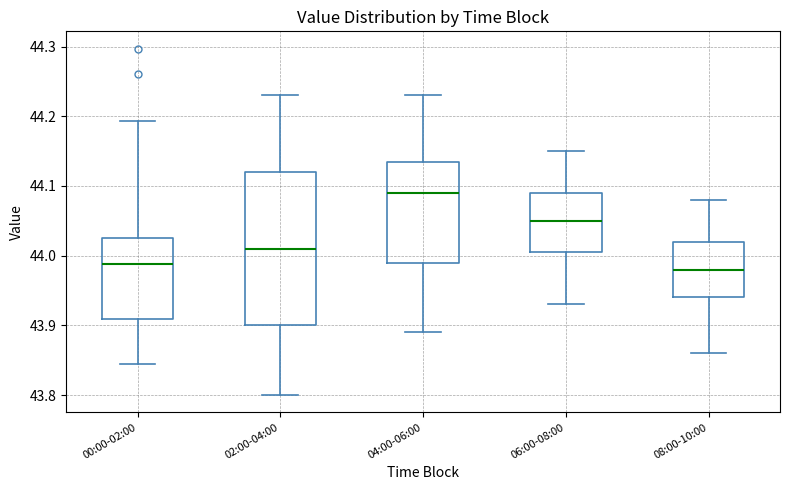

Reading left to right, read every box against the y-axis: the position of its median line, the range the box covers, and the ends of its whiskers. The values are not printed on the chart, so give them approximately, as read against the axis.

00:00-02:00: median 43.99, box 43.91 to 44.03, whiskers 43.84 to 44.19
02:00-04:00: median 44.01, box 43.90 to 44.12, whiskers 43.80 to 44.23
04:00-06:00: median 44.09, box 43.99 to 44.14, whiskers 43.89 to 44.23
06:00-08:00: median 44.05, box 44.01 to 44.09, whiskers 43.93 to 44.15
08:00-10:00: median 43.98, box 43.94 to 44.02, whiskers 43.86 to 44.08